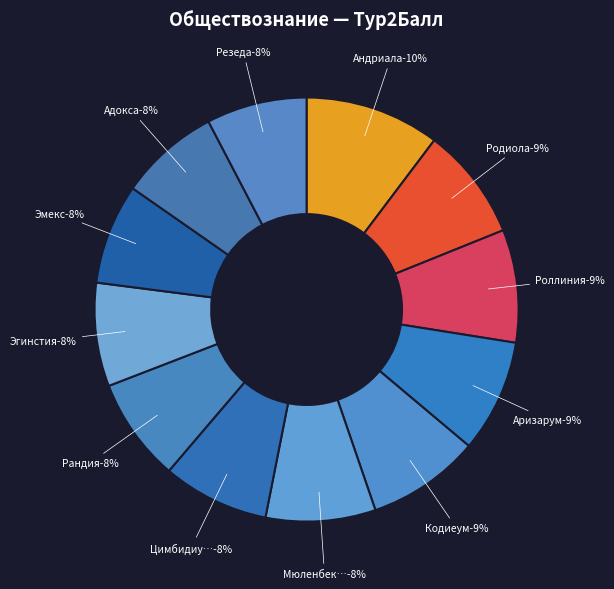

Is Андриала the majority of the pie?

No